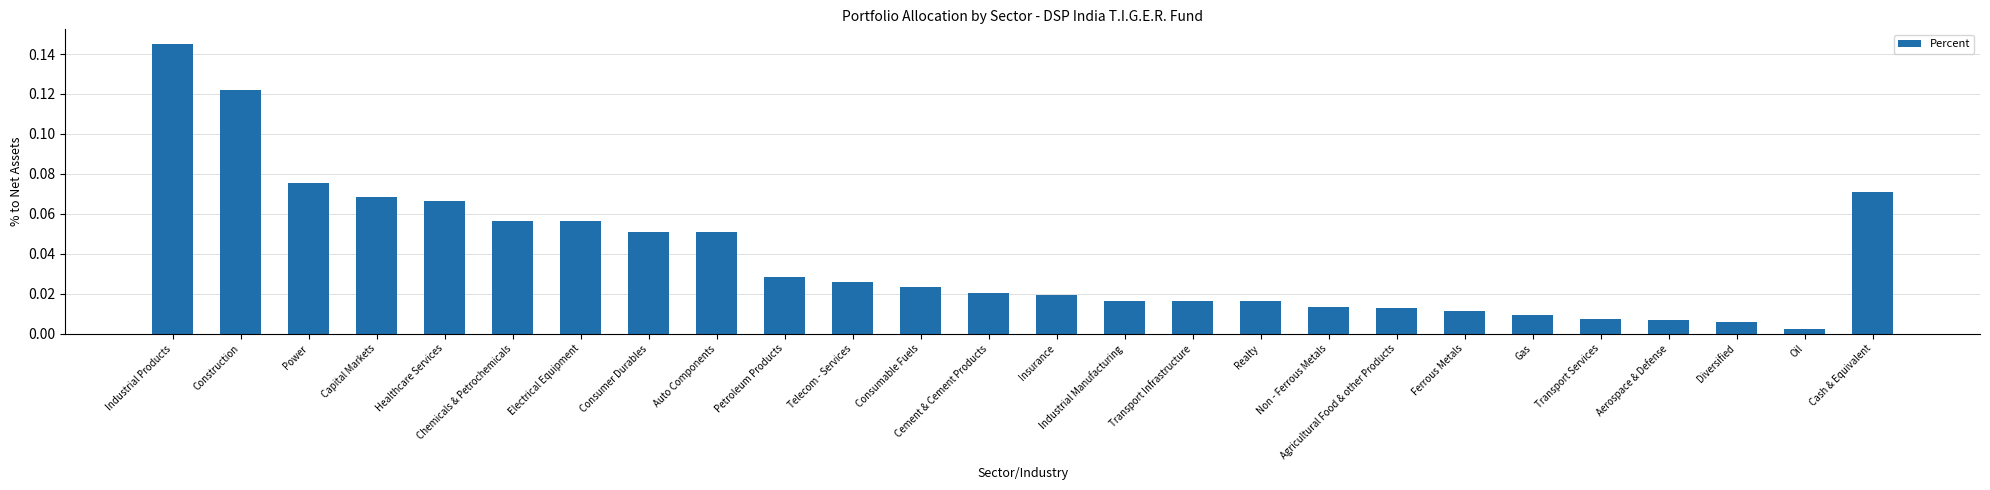

True or false: the data shows 0.0 at Power.

False